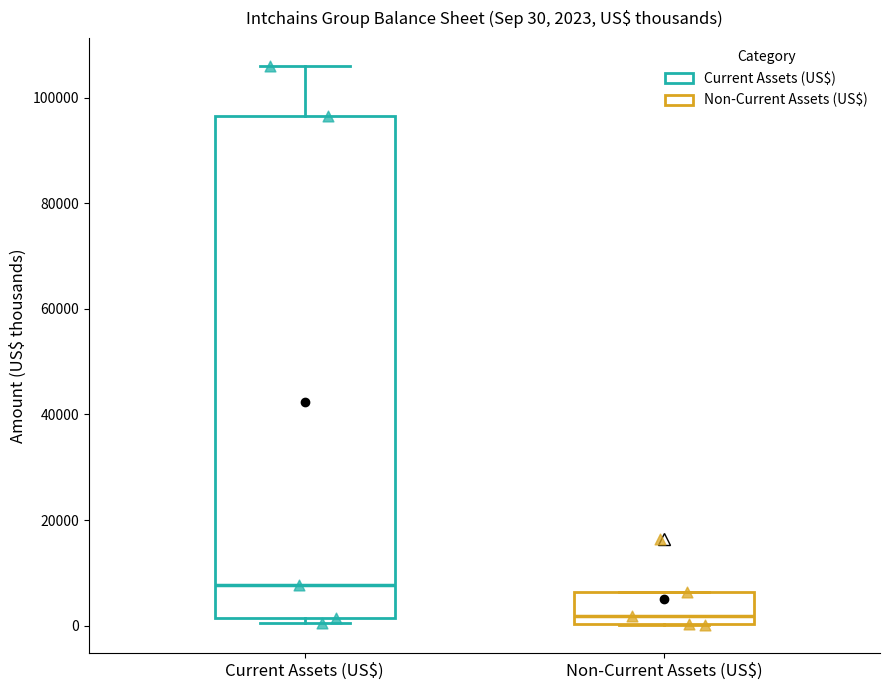

Which box has the lowest median line?

Non-Current Assets (US$)